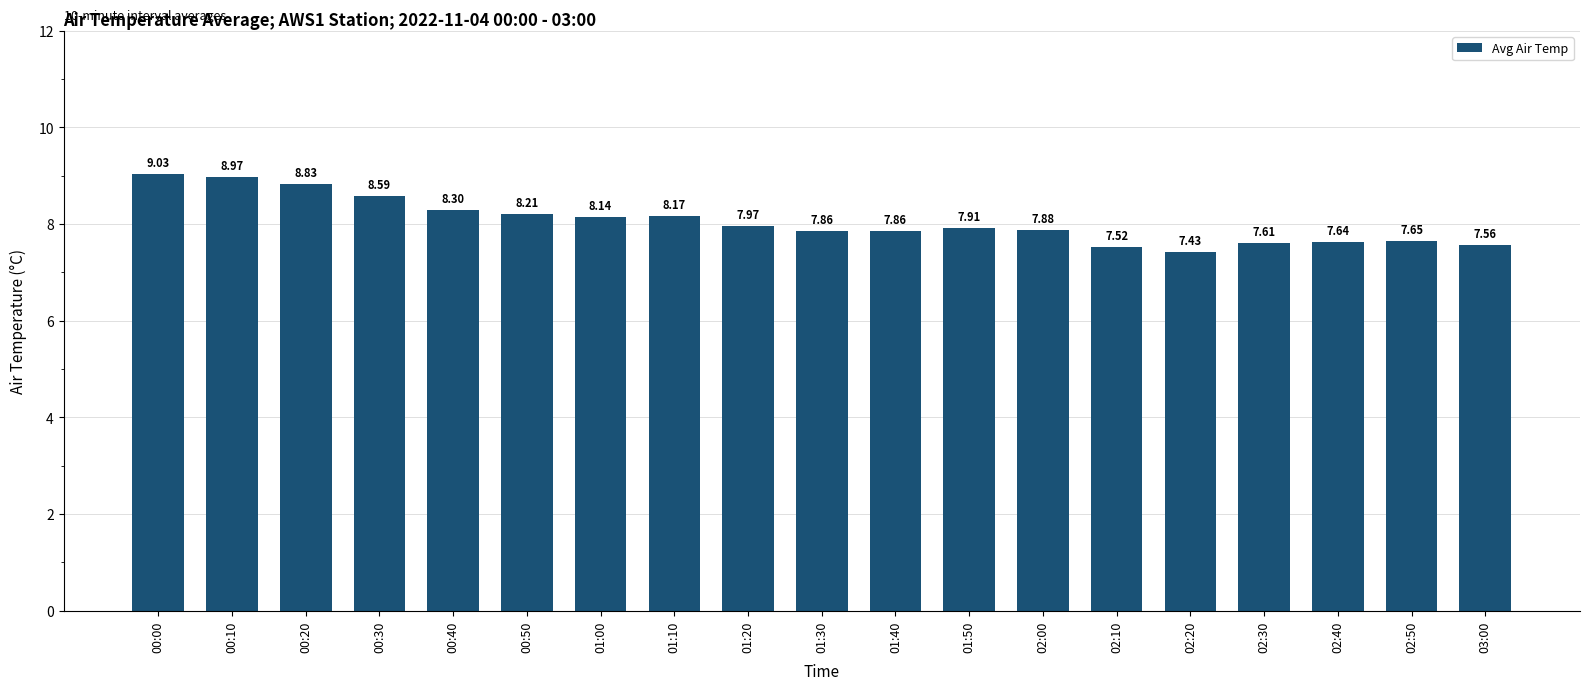

What is the sum of the values at 02:50 and 02:10?

15.2